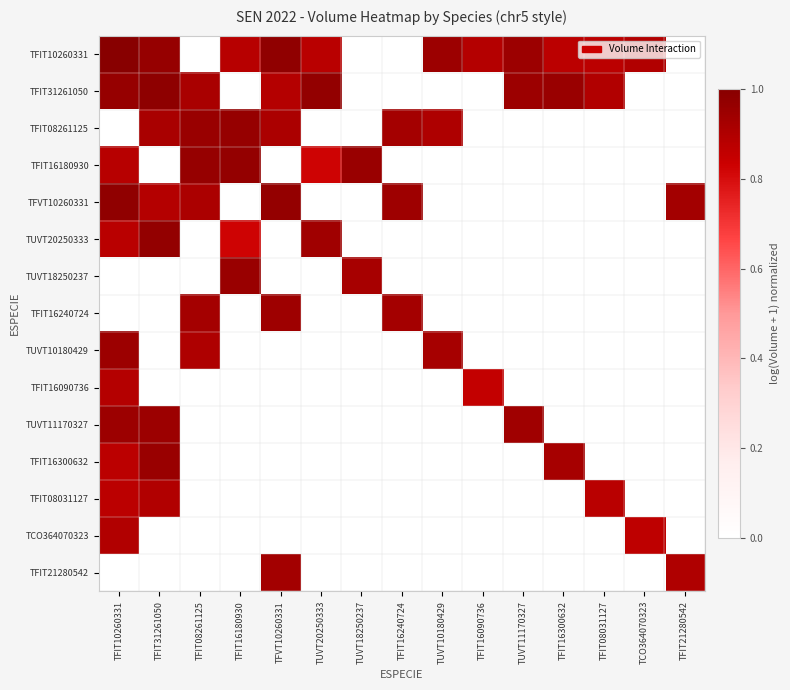

What is the spread (max minus min) of values at TFIT16090736?

0.9